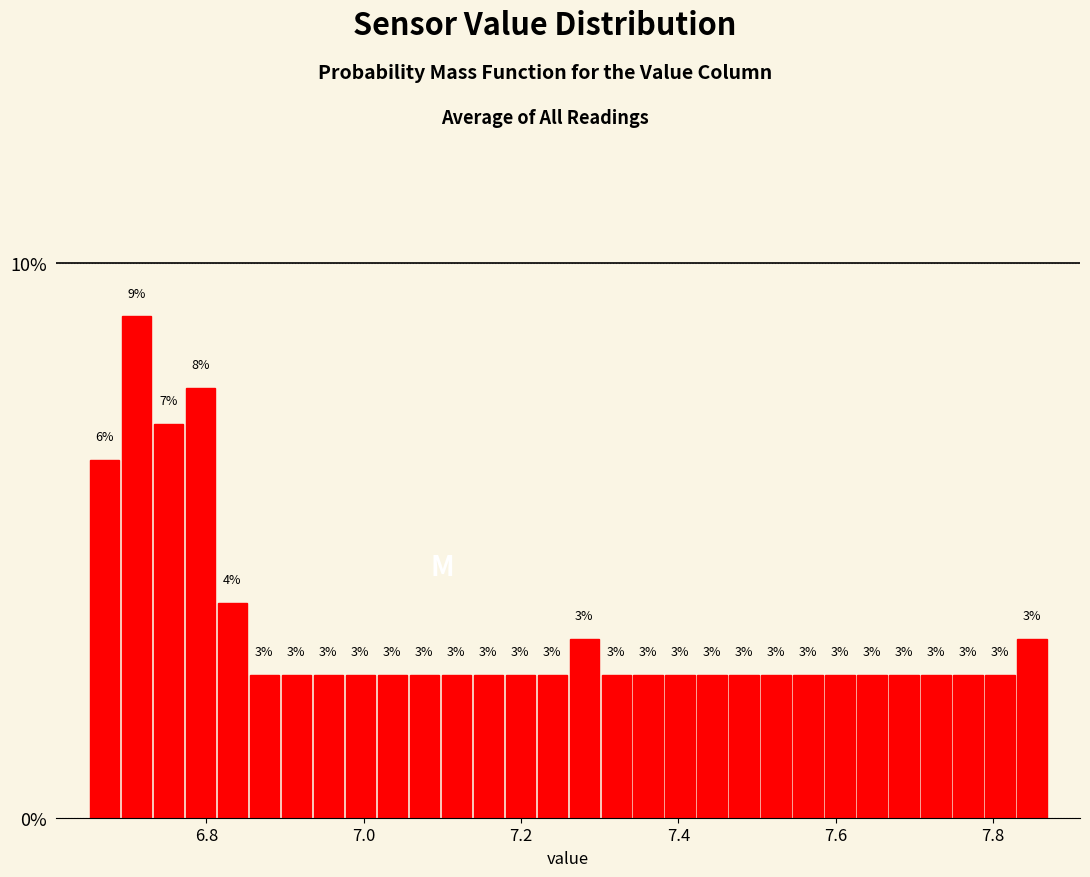

Read against the x-axis, roughly where is the centre of the tallest bar?

6.72